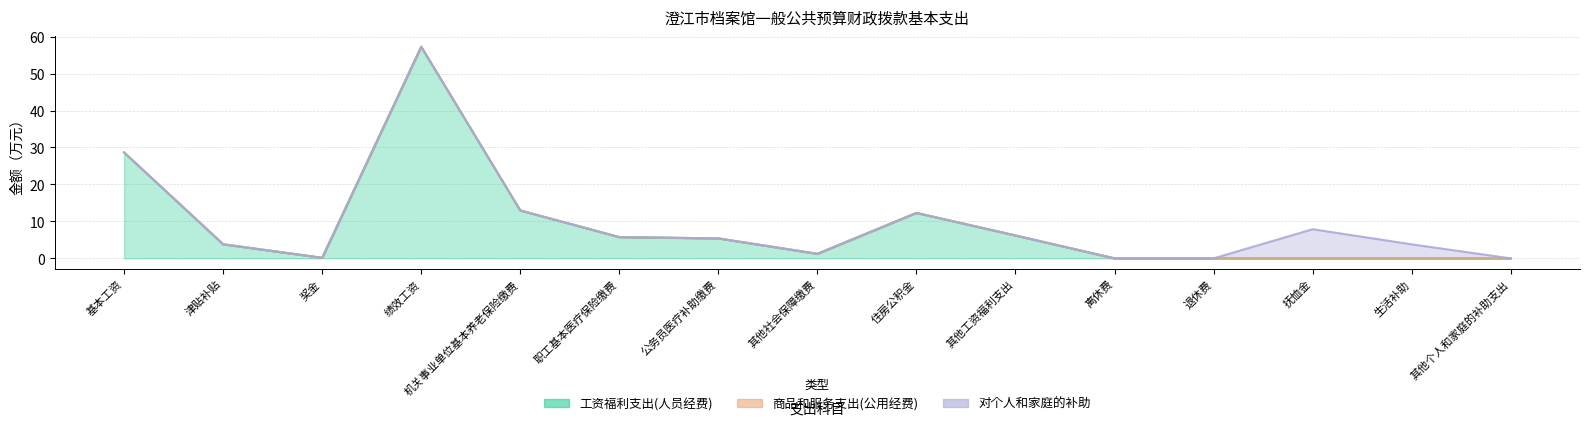

The 对个人和家庭的补助 series shows -3.0 at 其他工资福利支出. True or false?

False